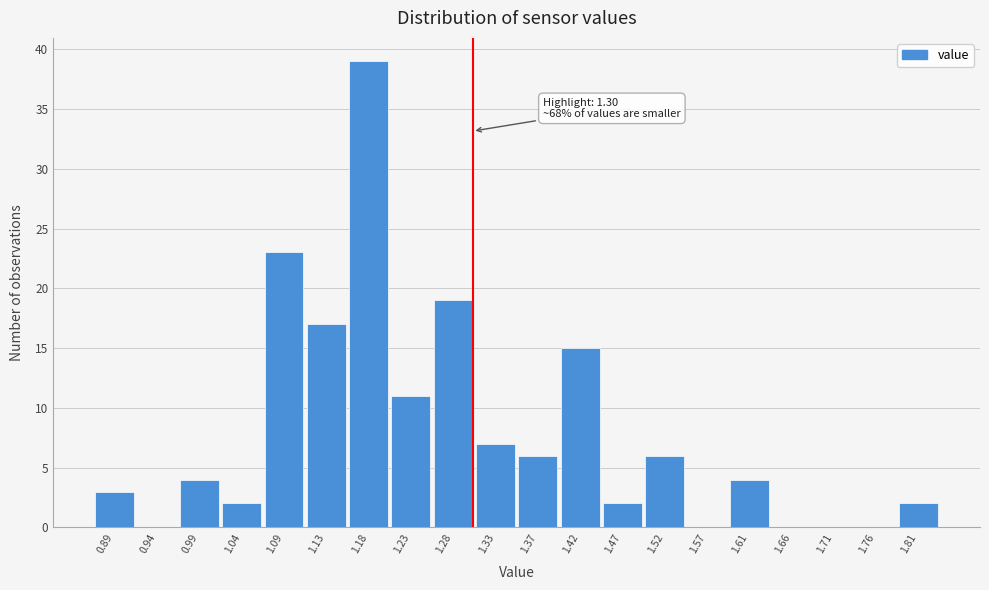

Which range on the x-axis has the tallest bar?

1.158 to 1.206